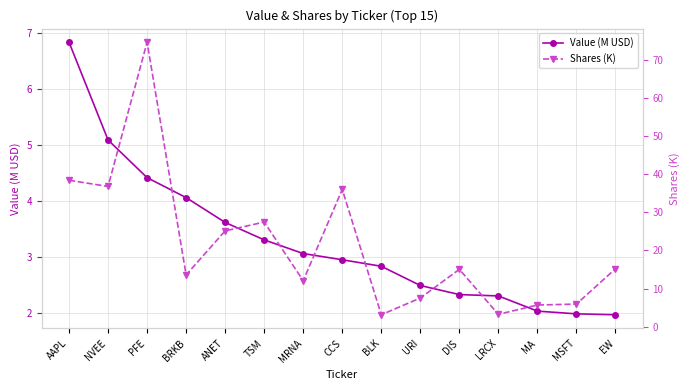

How many interior local valleys does the Shares (K) series have?

5